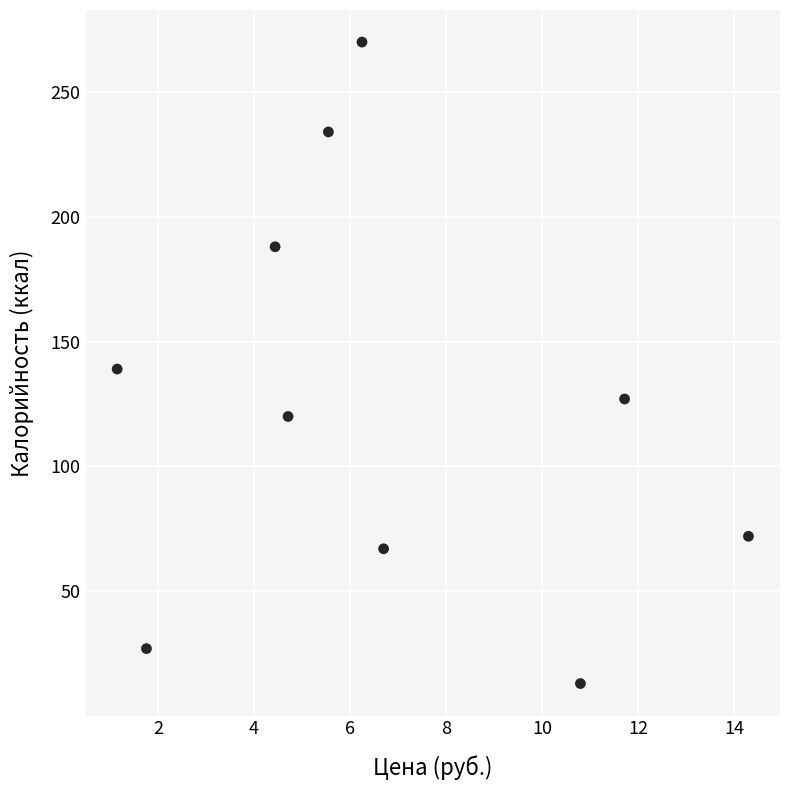

What is the average Y value?

126